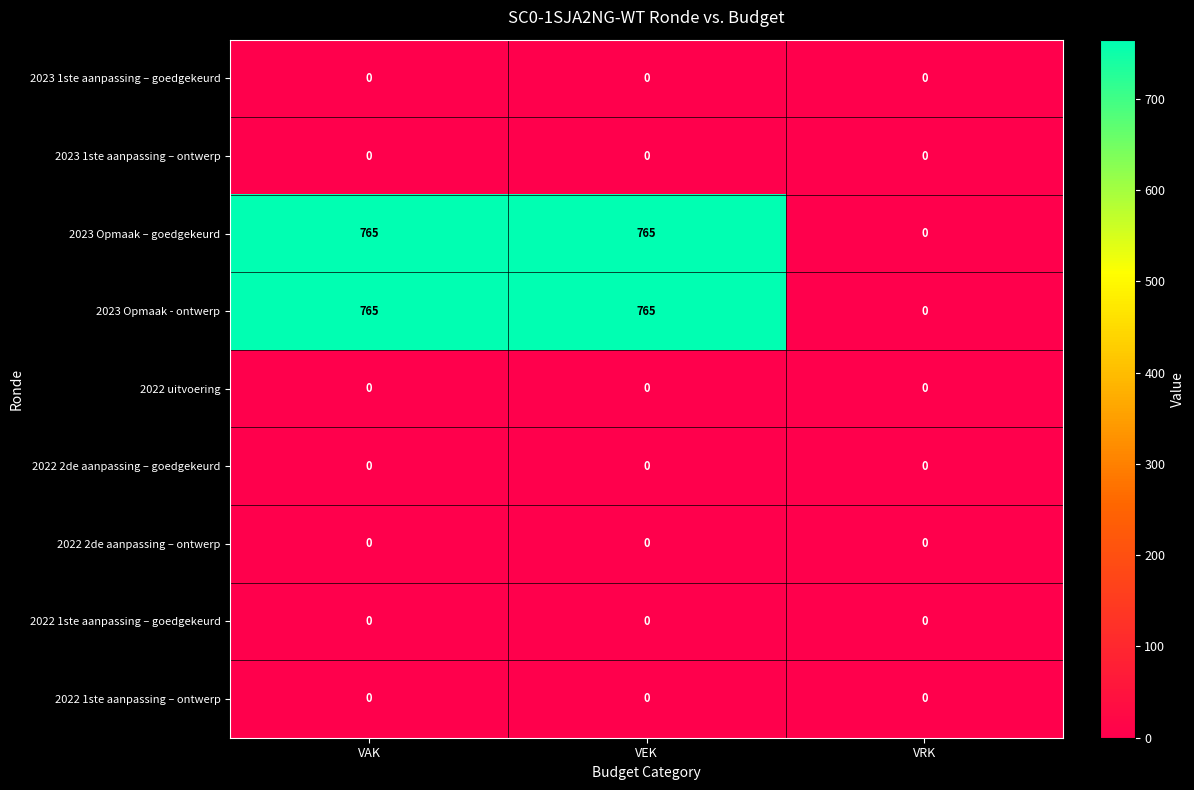

Which category has the lowest value in the 2023 Opmaak - ontwerp series?

VRK